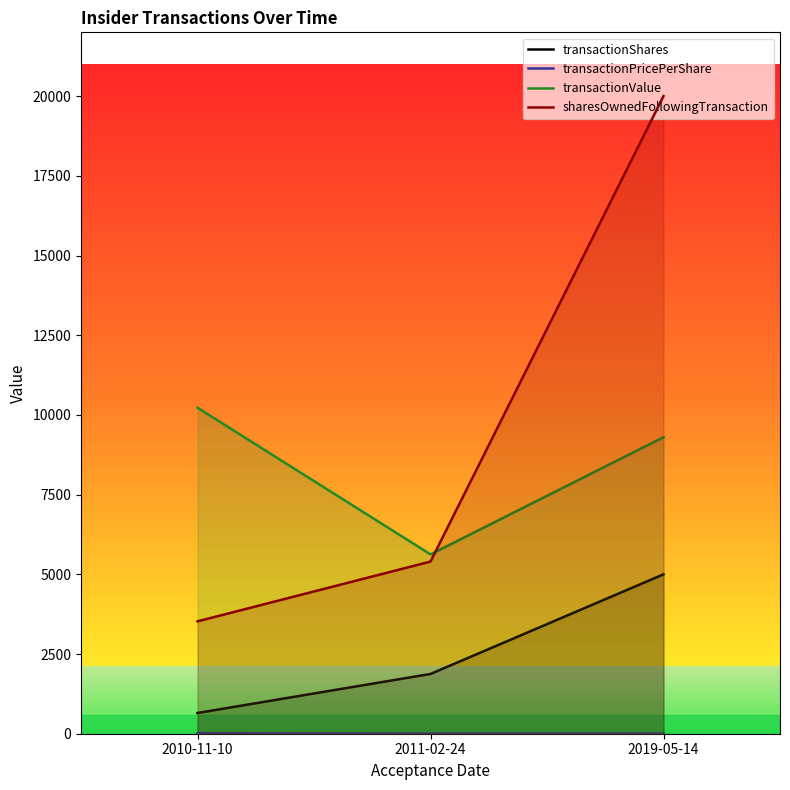

What position from the left is 2019-05-14?

3